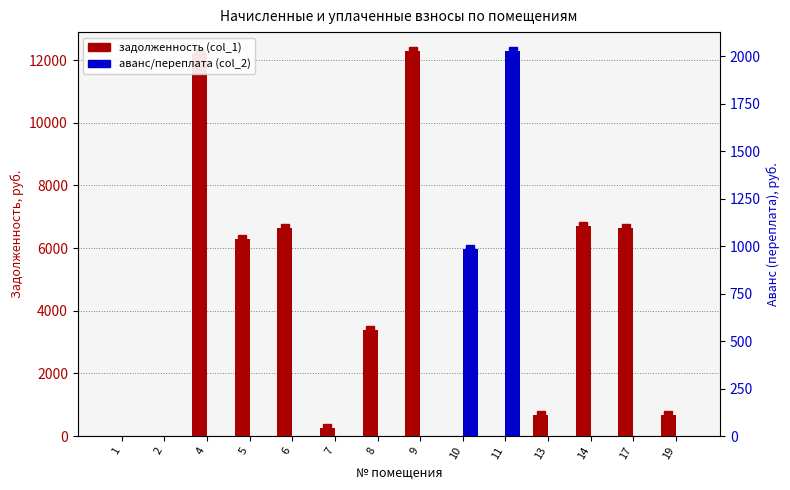

List the labels in order of задолженность (col_1) value, largest first.

9, 4, 14, 6, 17, 5, 8, 13, 19, 7, 1, 2, 10, 11